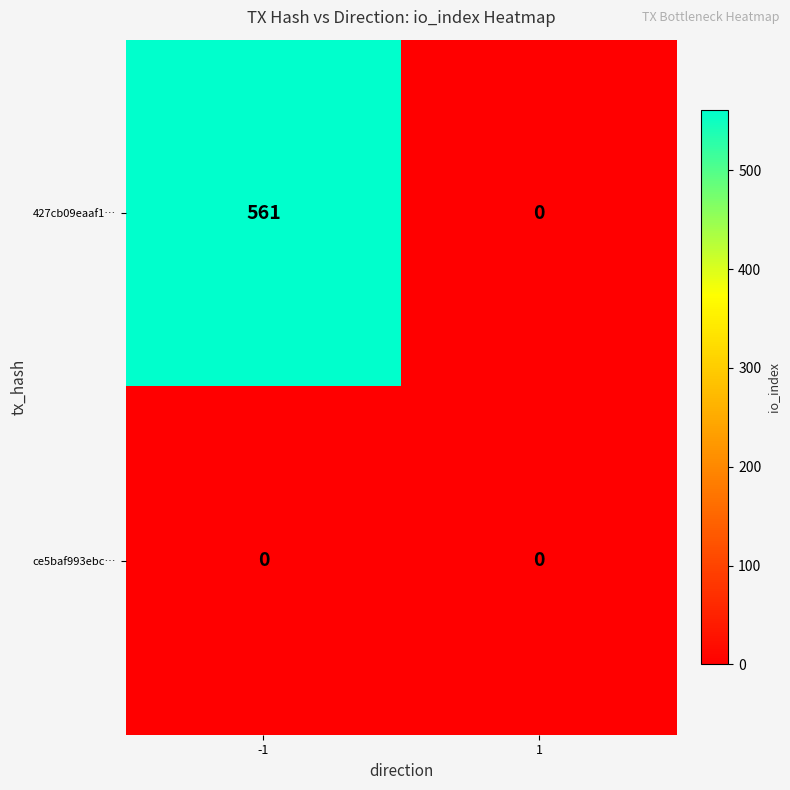

Rank the series by their maximum value, from lowest to highest.

ce5baf993ebc…, 427cb09eaaf1…